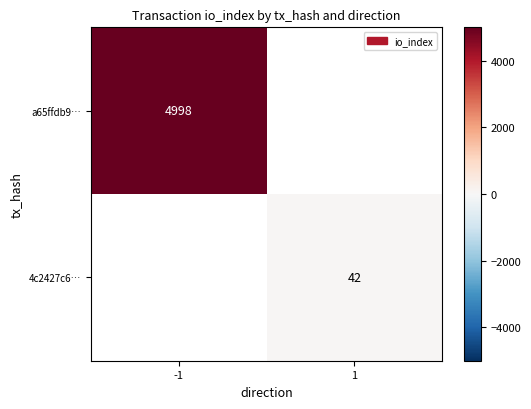

The a65ffdb9… series shows 3138 at -1. True or false?

False